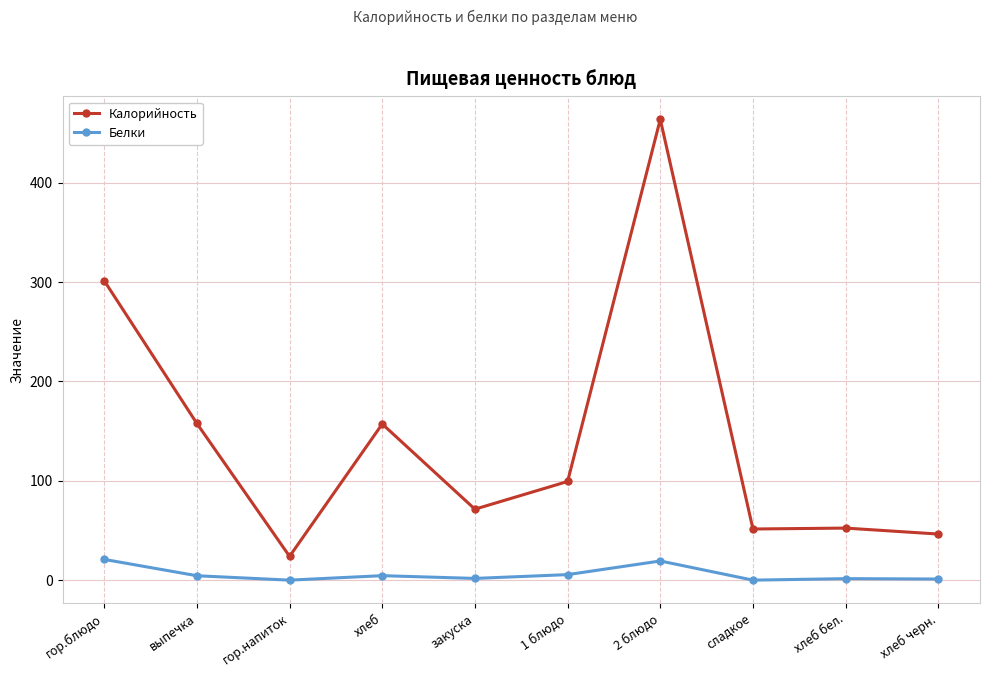

At which category does Калорийность reach its first local valley?

гор.напиток